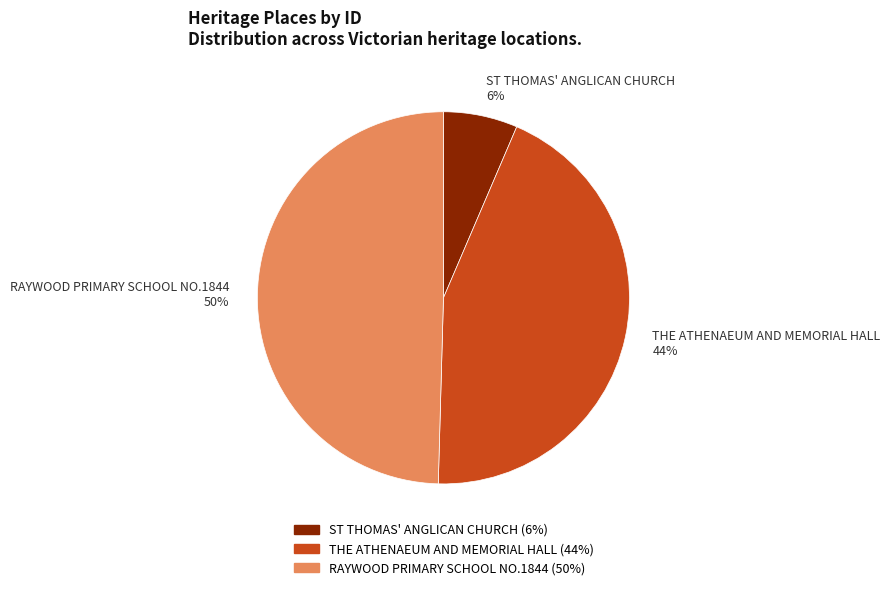

To the nearest percent, what is the combined percentage of ST THOMAS' ANGLICAN CHURCH and RAYWOOD PRIMARY SCHOOL NO.1844?

56%